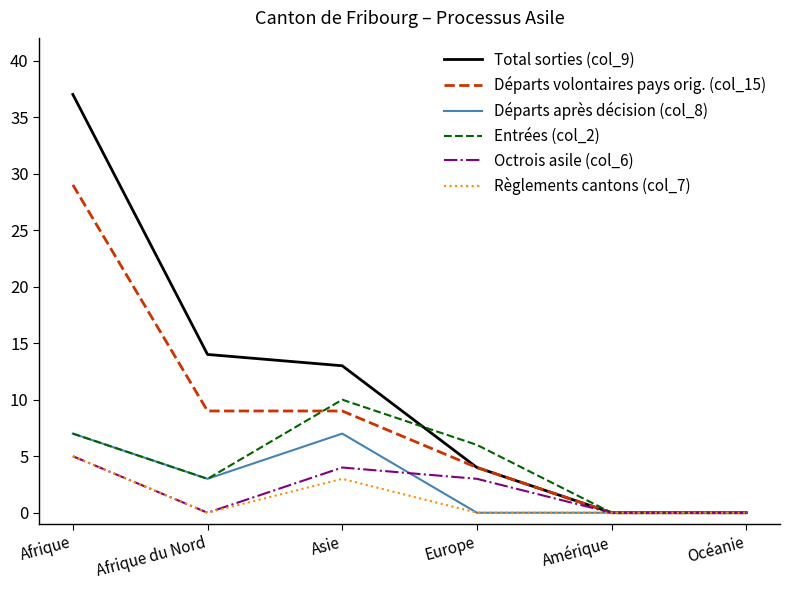

Is it true that Octrois asile (col_6) equals 5 at Afrique?

True